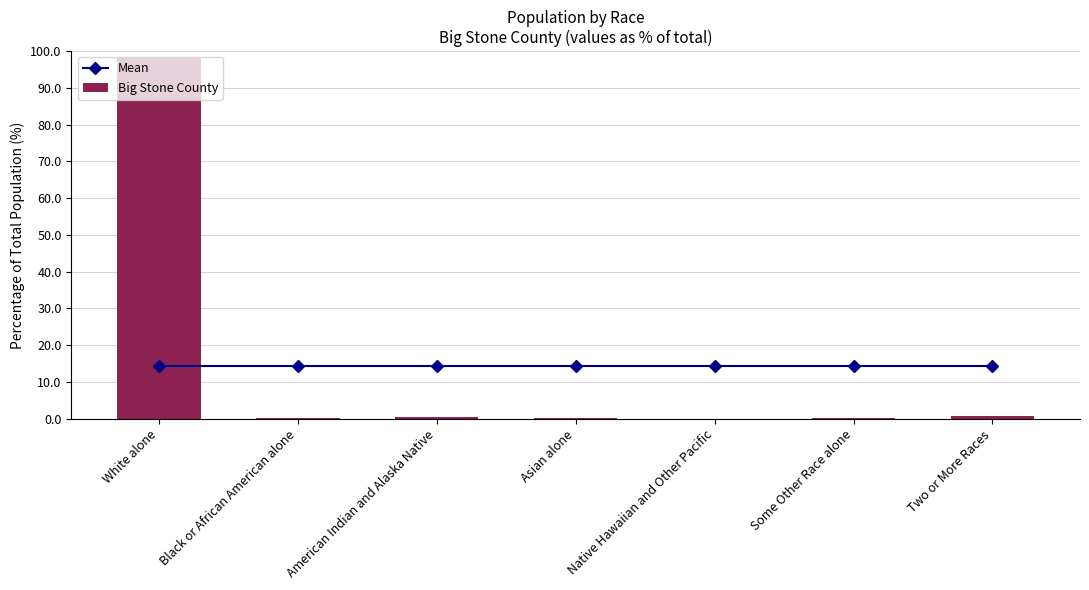

What is the sum of all Big Stone County values?

100.0